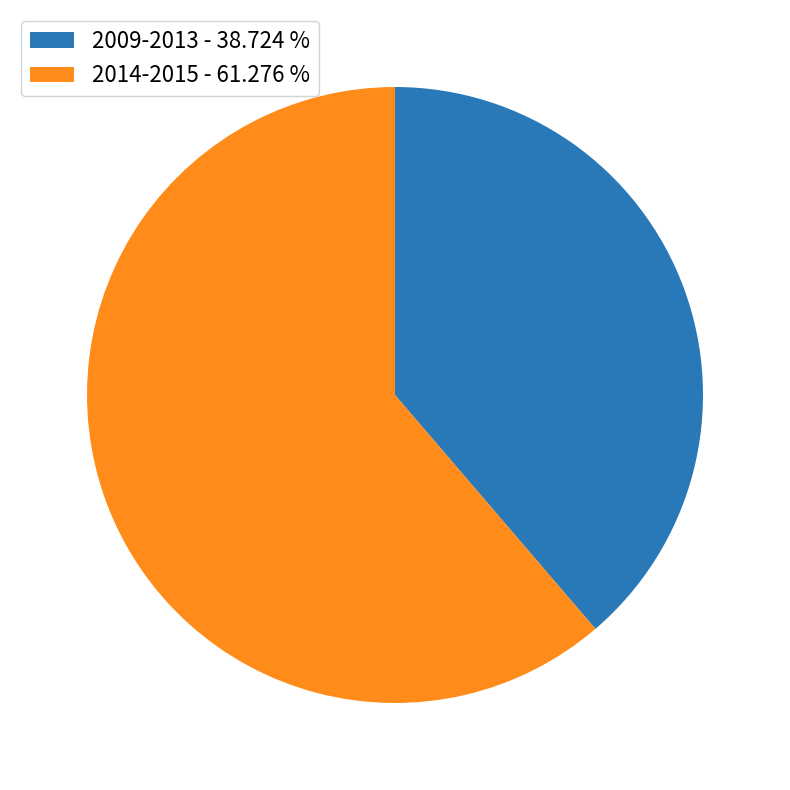

How many segments does this pie chart have?

2